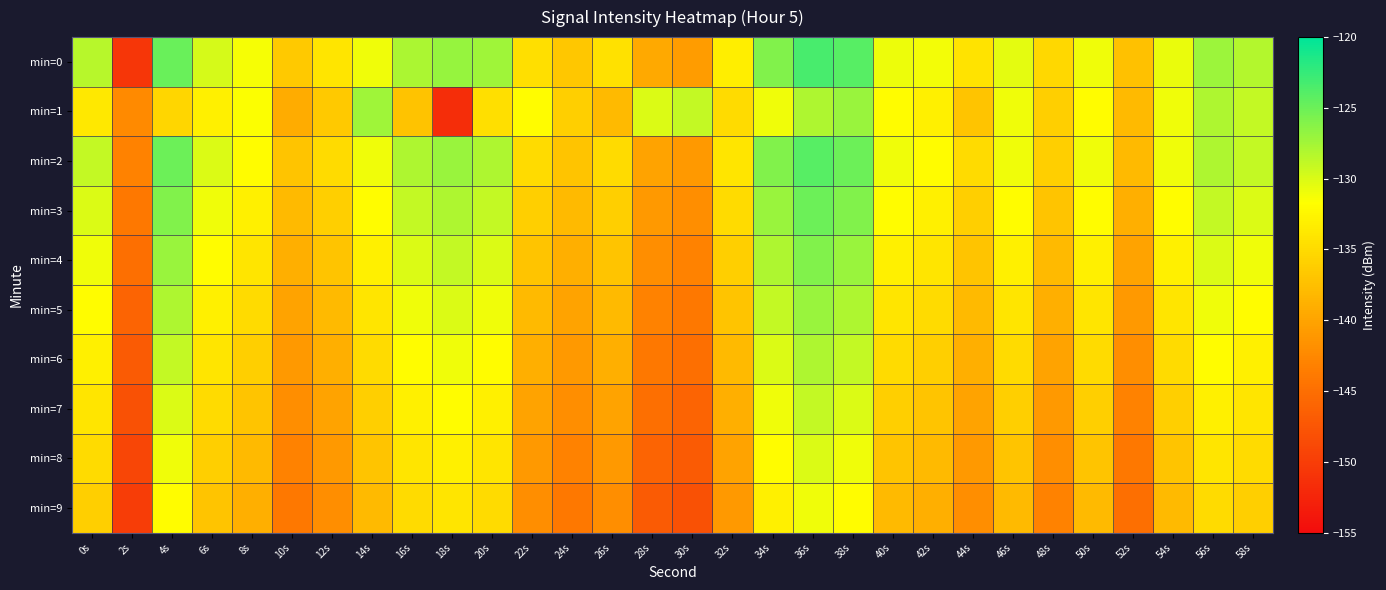

How many categories are shown in the chart?

30